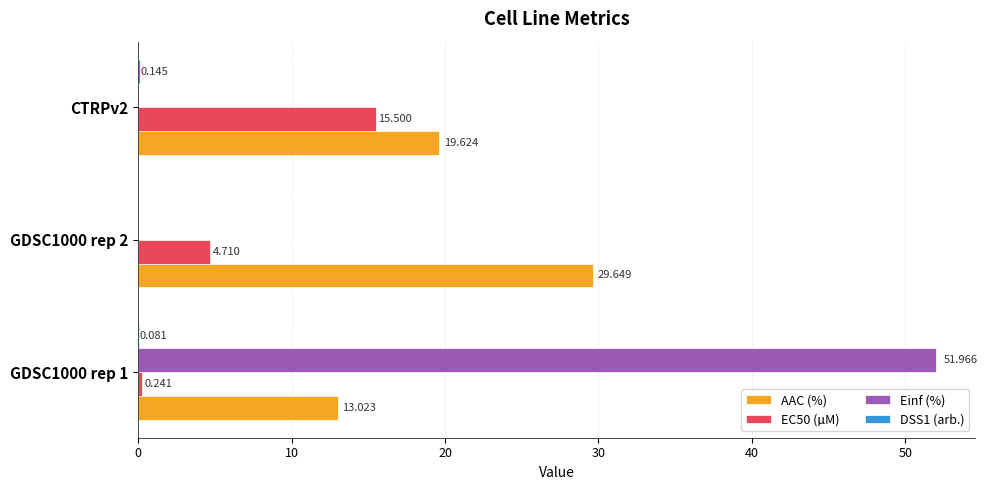

What is the average value of the Einf (%) series?

17.3